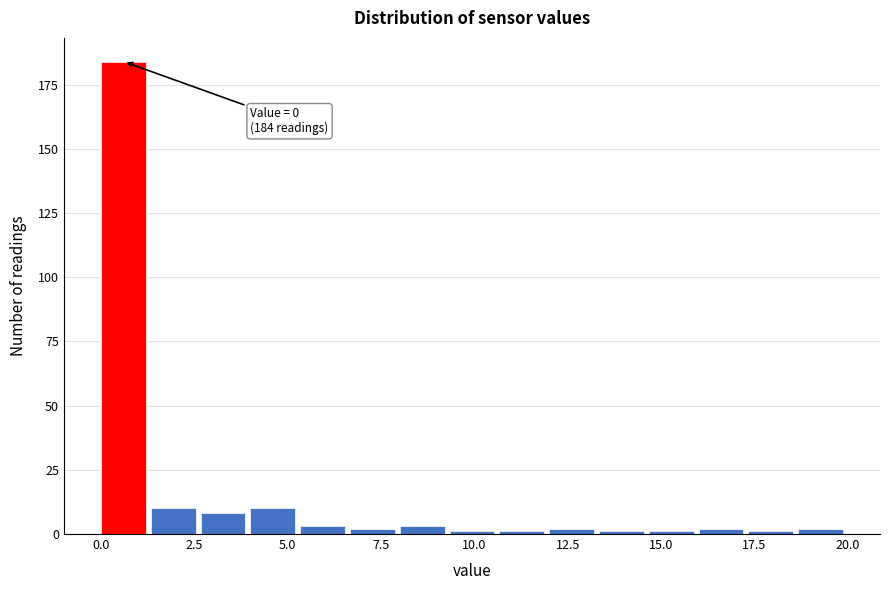

Around what value on the x-axis is the tallest bar? Give the approximate position of its centre, as read against the axis.

0.5